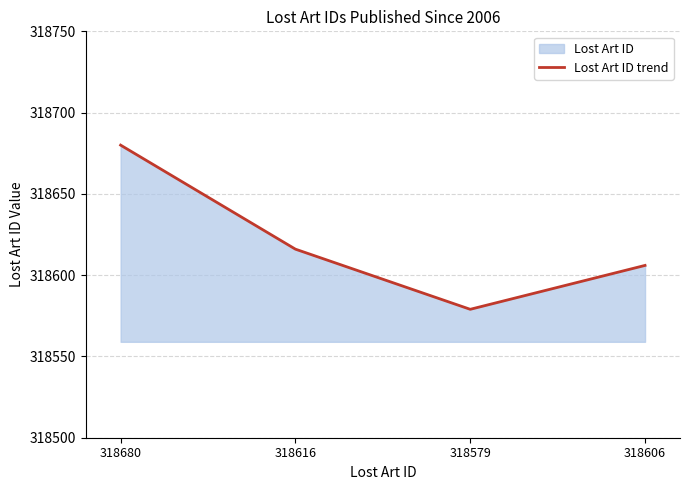

What is the change in value from 318579 to 318606?

+27